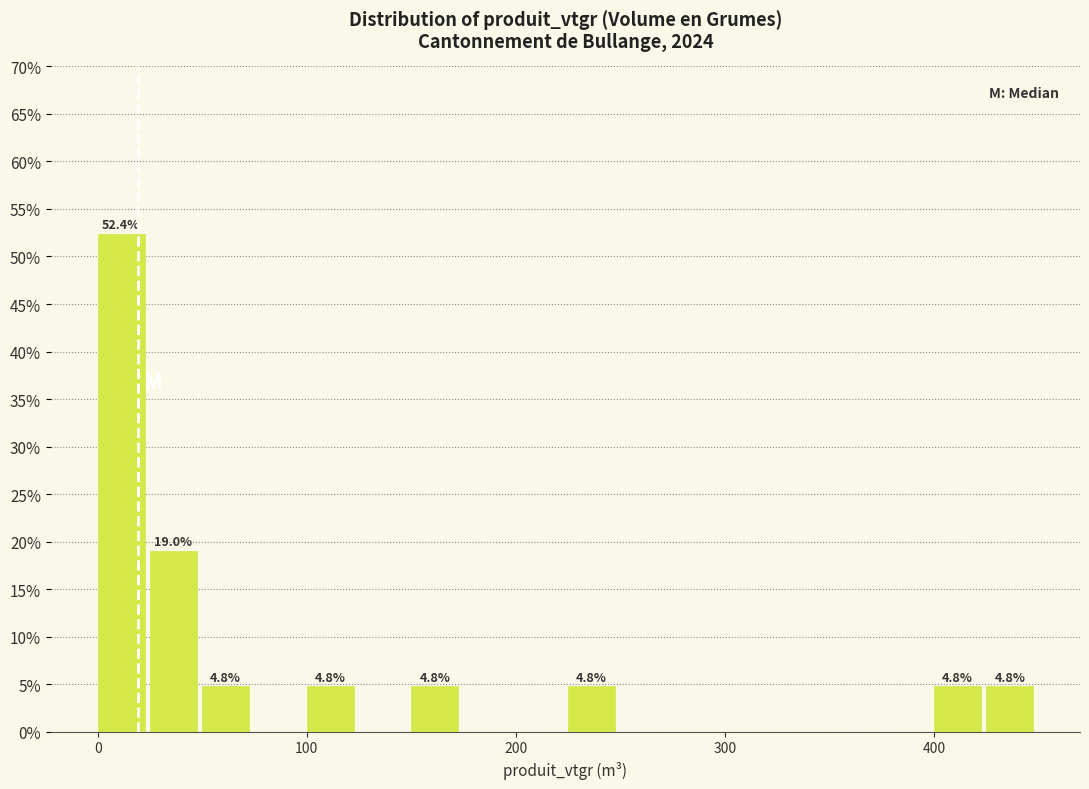

Around what value on the x-axis is the tallest bar? Give the approximate position of its centre, as read against the axis.

10